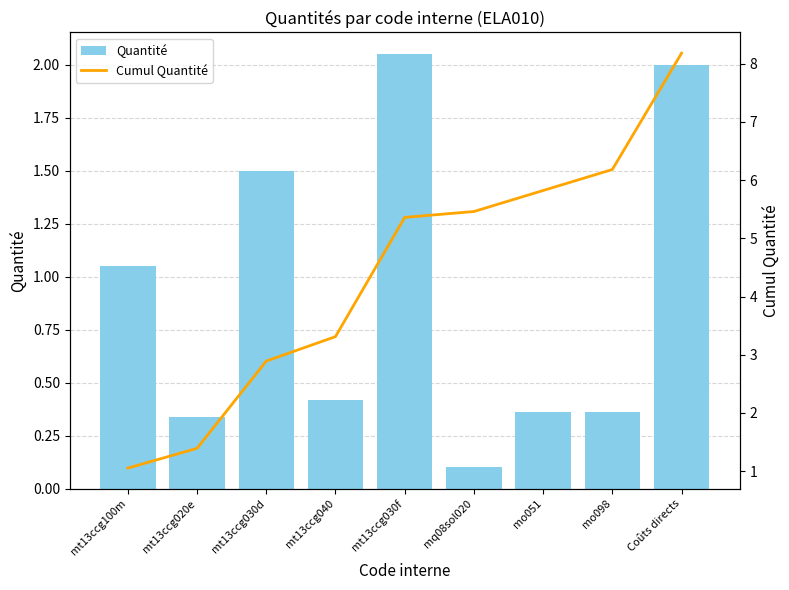

The value of Cumul Quantité at mo098 is 10.4. True or false?

False